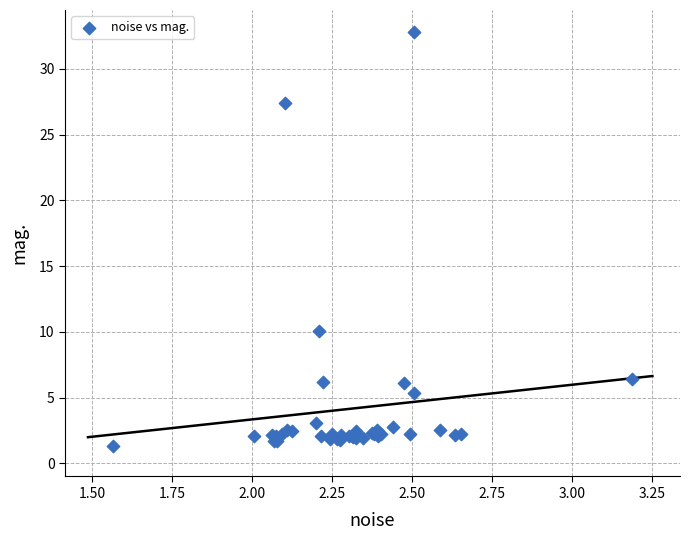

What Y value in the scatter plot is closest to 17?

10.0